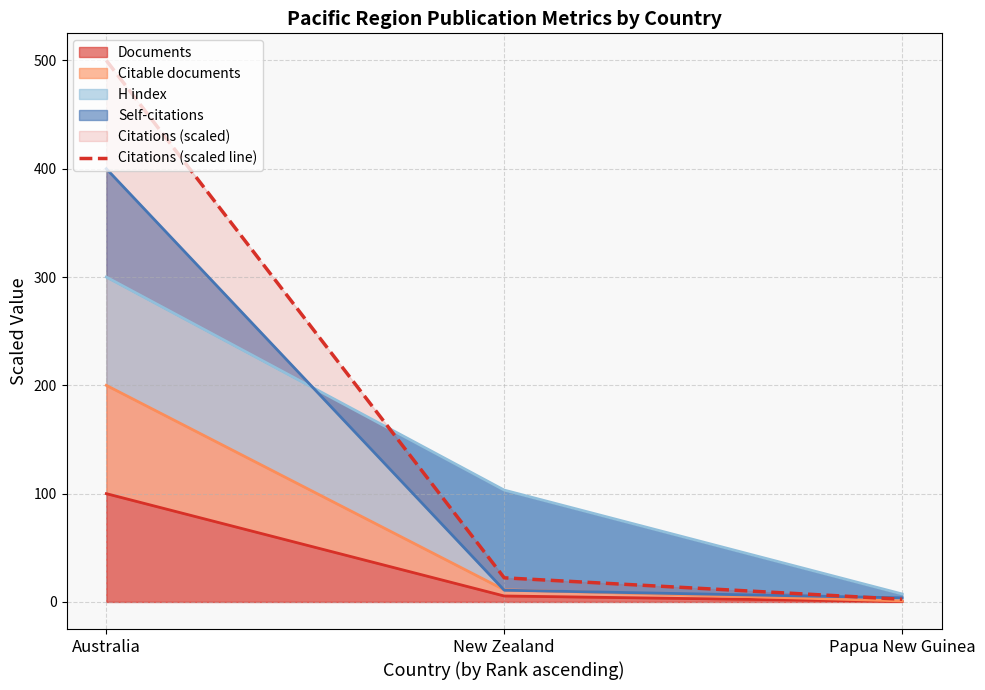

What is the value of the 3rd point from the left?

2.5